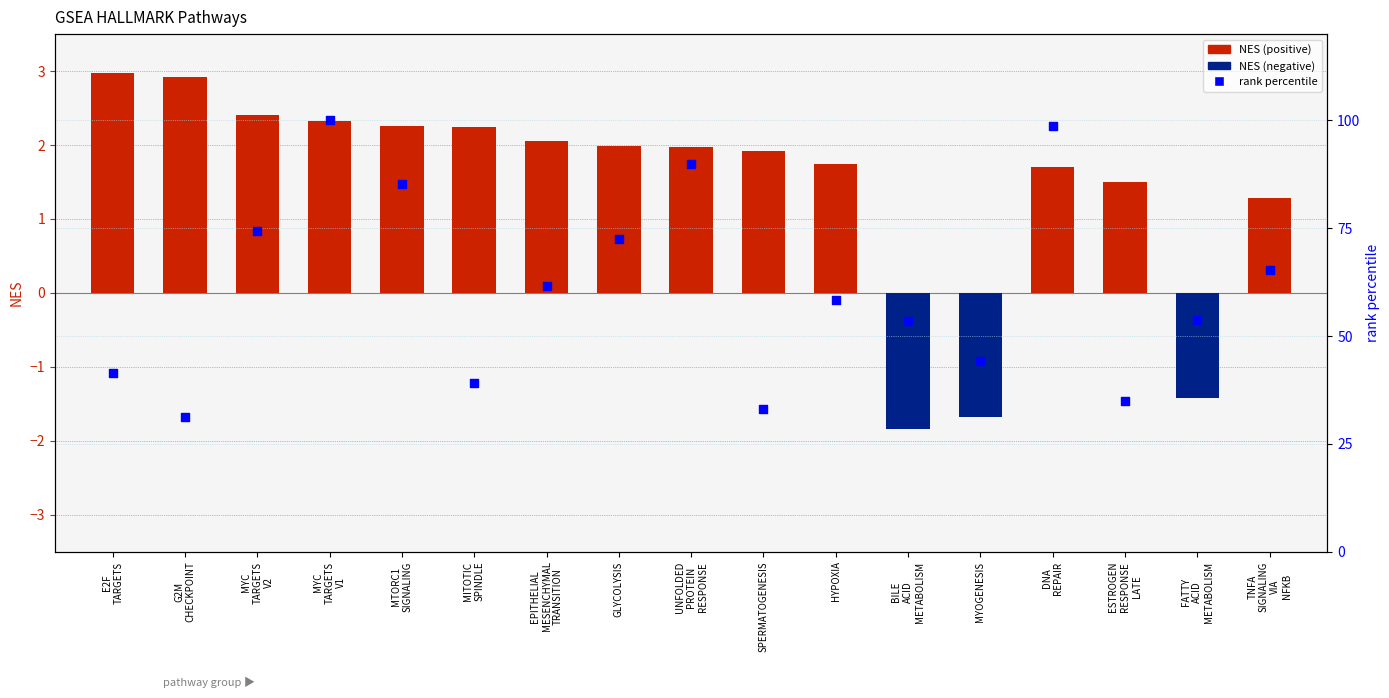

At how many categories does at least one series exceed 11?

17